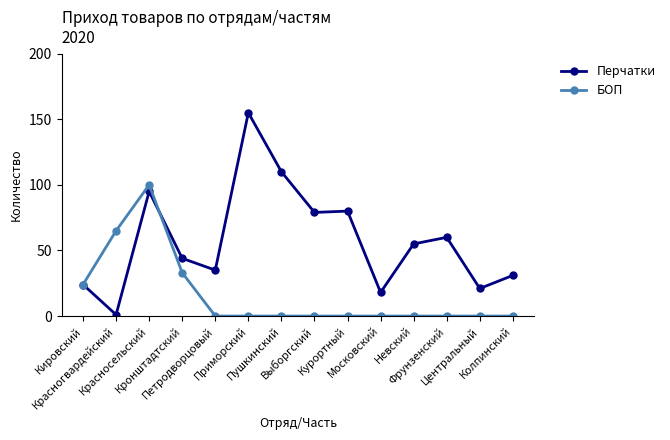

Reading right to left, what are all the values shown in this chart?

Перчатки: Колпинский=31	Центральный=21	Фрунзенский=60	Невский=55	Московский=18	Курортный=80	Выборгский=79	Пушкинский=110	Приморский=155	Петродворцовый=35	Кронштадтский=44	Красносельский=95	Красногвардейский=1	Кировский=24
БОП: Колпинский=0	Центральный=0	Фрунзенский=0	Невский=0	Московский=0	Курортный=0	Выборгский=0	Пушкинский=0	Приморский=0	Петродворцовый=0	Кронштадтский=33	Красносельский=100	Красногвардейский=65	Кировский=24